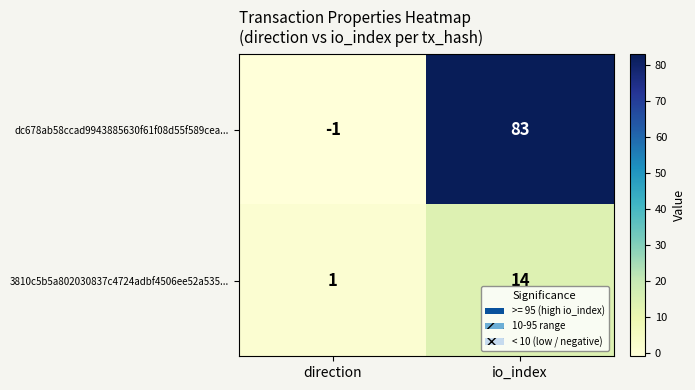

Which series has the largest range (max minus min)?

dc678ab58ccad9943885630f61f08d55f589cea...